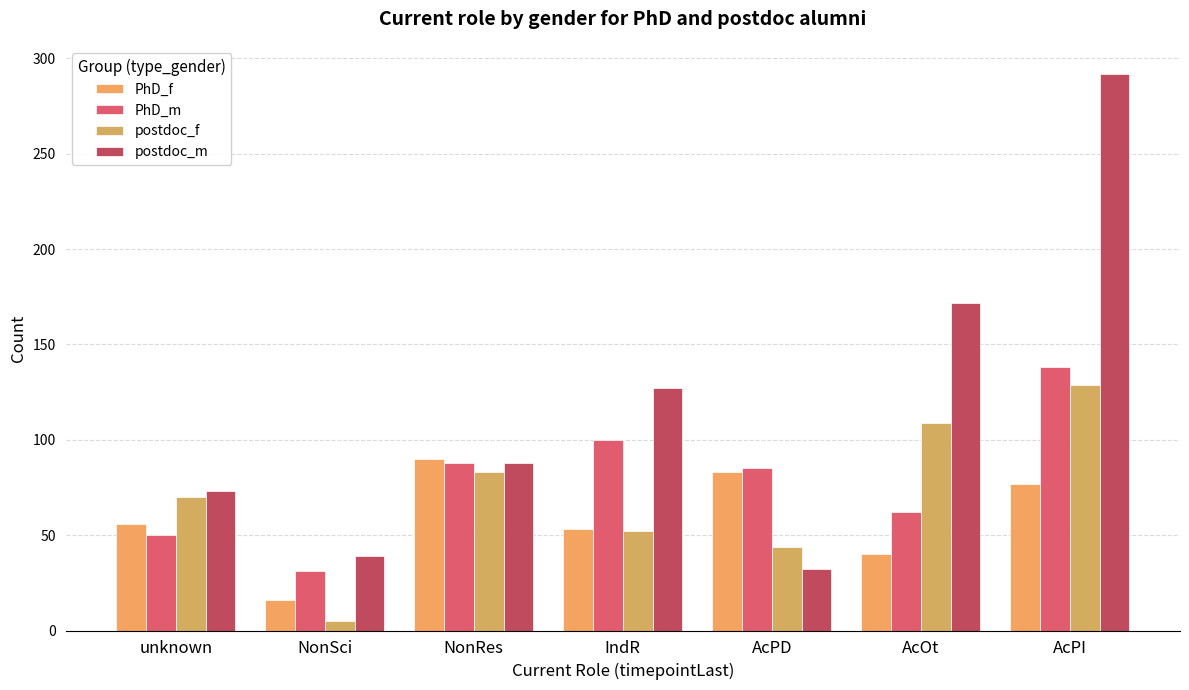

Which category has the lowest value in the PhD_f series?

NonSci